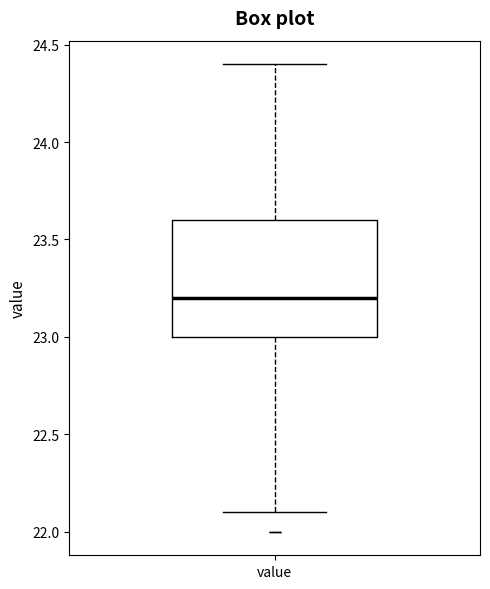

Read this box plot against the y-axis: the position of the median line, the range covered by the box, and the ends of both whiskers. The values are not printed on the chart, so give them approximately, as read against the axis.

median 23.2, box 23.0 to 23.6, whiskers 22.1 to 24.4